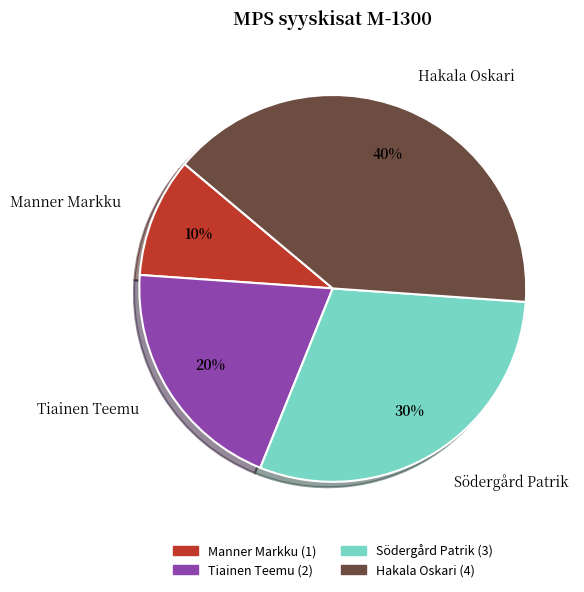

Approximately how many times larger is the value at Tiainen Teemu compared to Hakala Oskari?

0.5